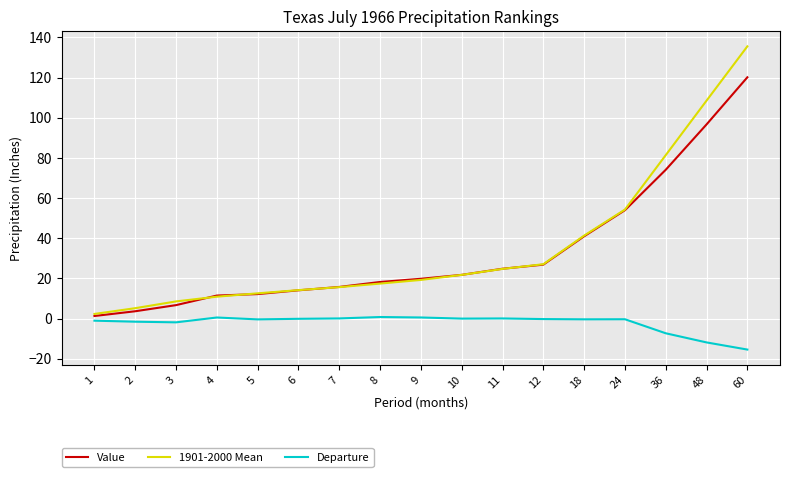

The 1901-2000 Mean series shows 8.6 at 3. True or false?

True